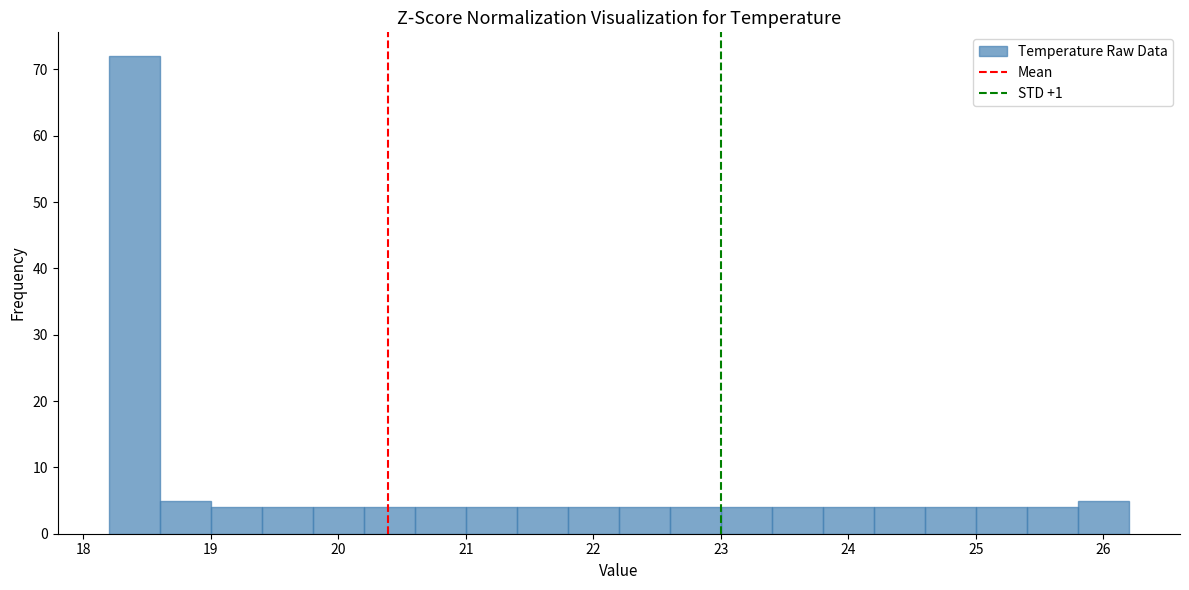

Reading left to right, transcribe this chart: for each bar, give the range it covers on the x-axis and its height. The values are not printed on the chart, so give them approximately, as read against the axis.

18.2 to 18.6: 72
18.6 to 19.0: 5
19.0 to 19.4: 4
19.4 to 19.8: 4
19.8 to 20.2: 4
20.2 to 20.6: 4
20.6 to 21.0: 4
21.0 to 21.4: 4
21.4 to 21.8: 4
21.8 to 22.2: 4
22.2 to 22.6: 4
22.6 to 23.0: 4
23.0 to 23.4: 4
23.4 to 23.8: 4
23.8 to 24.2: 4
24.2 to 24.6: 4
24.6 to 25.0: 4
25.0 to 25.4: 4
25.4 to 25.8: 4
25.8 to 26.2: 5